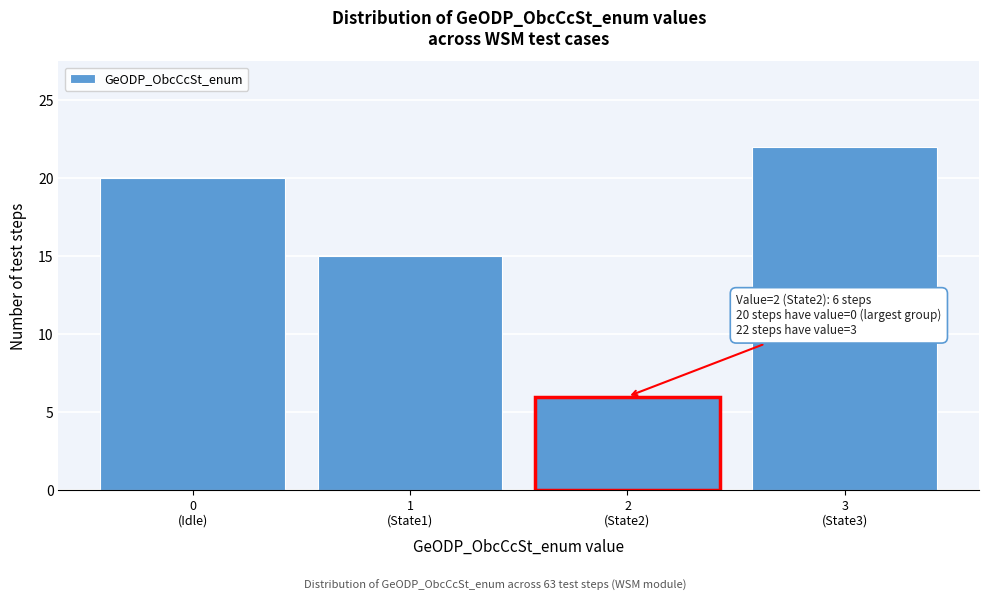

Reading left to right, what are all the values shown in this chart?

20	15	6	22